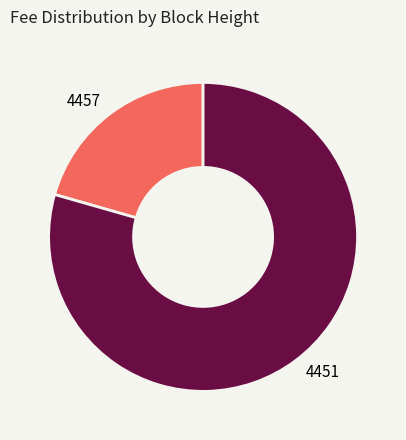

How many slices are in this pie chart?

2